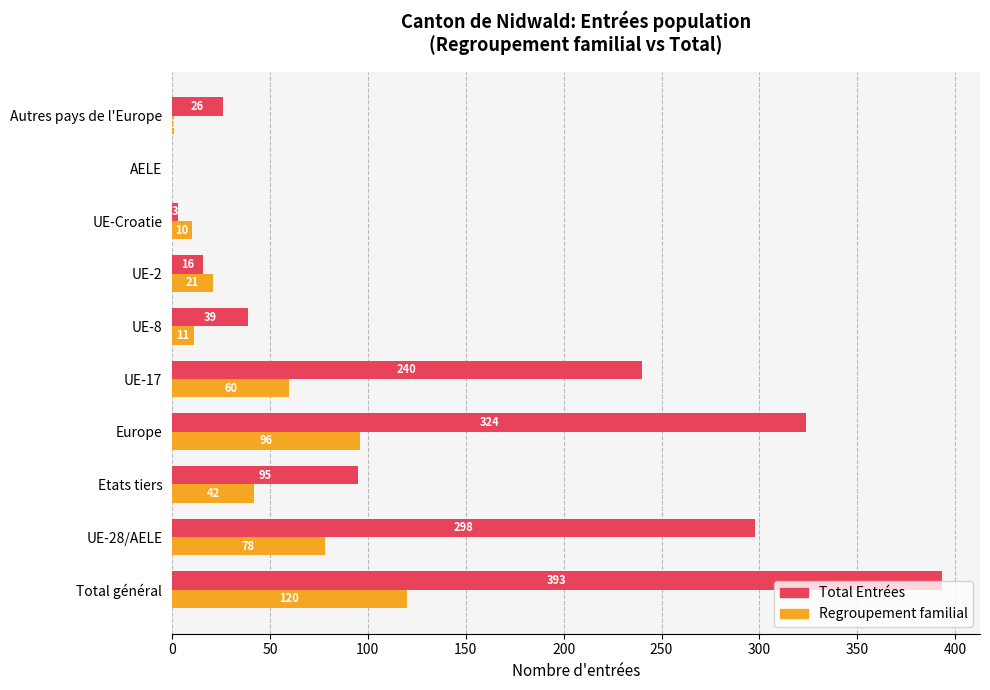

Is it true that Regroupement familial equals 21 at UE-2?

True